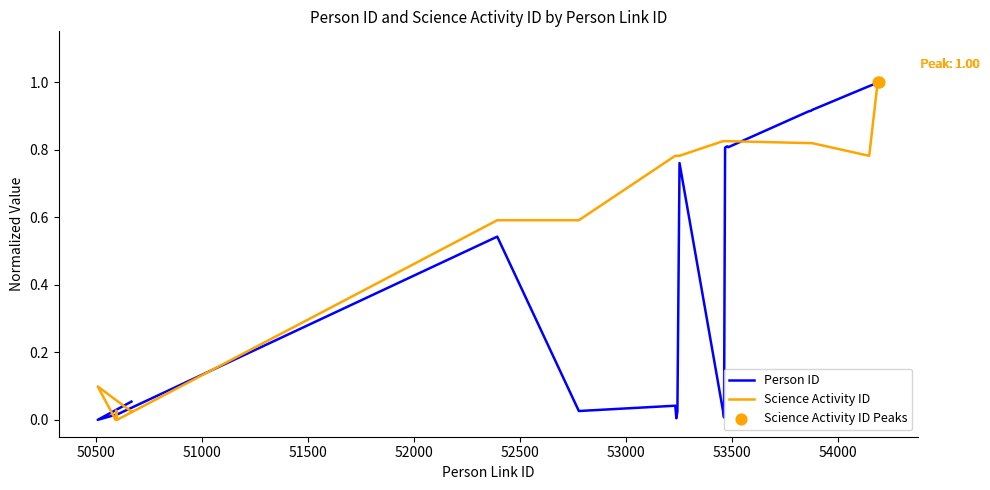

Which series has the largest total across all categories?

Science Activity ID